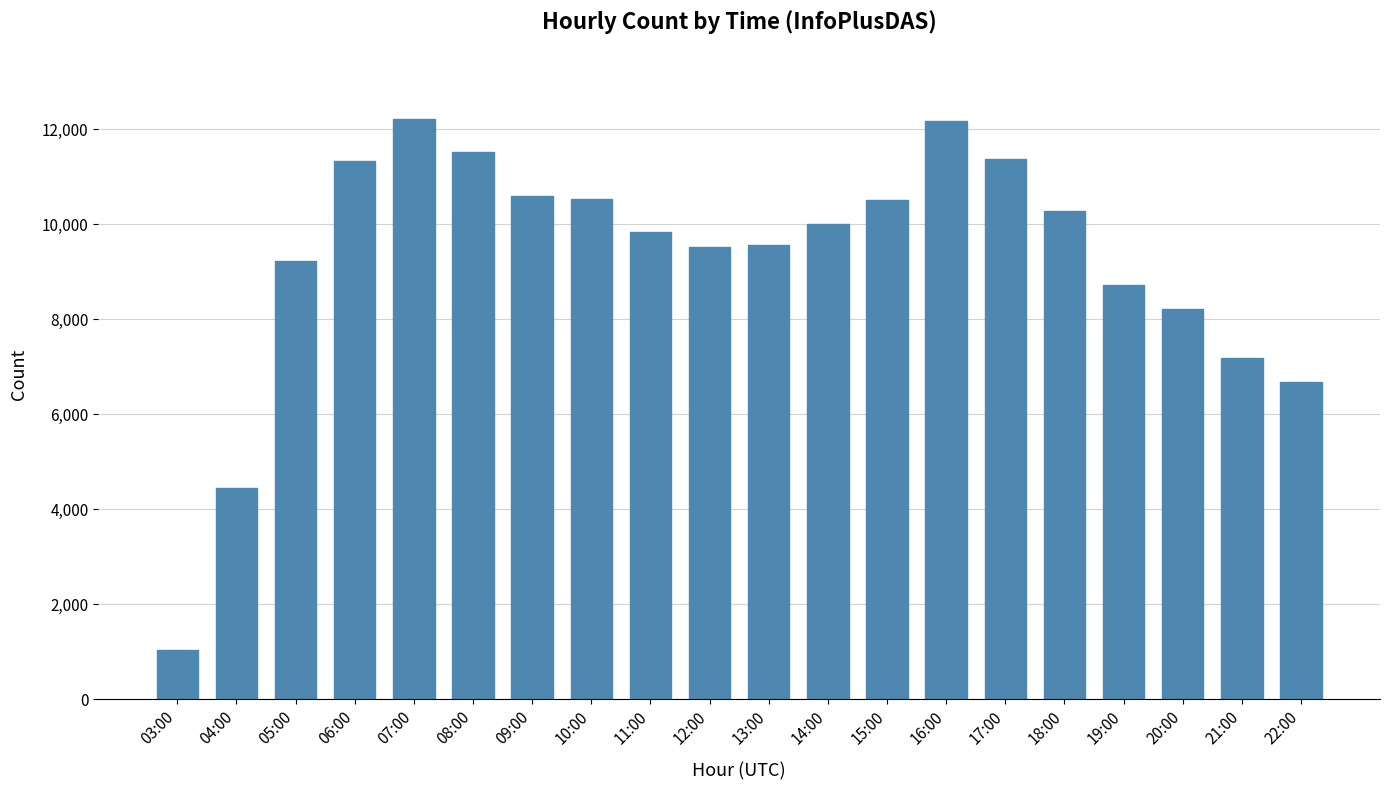

What is the greatest value displayed?

12207